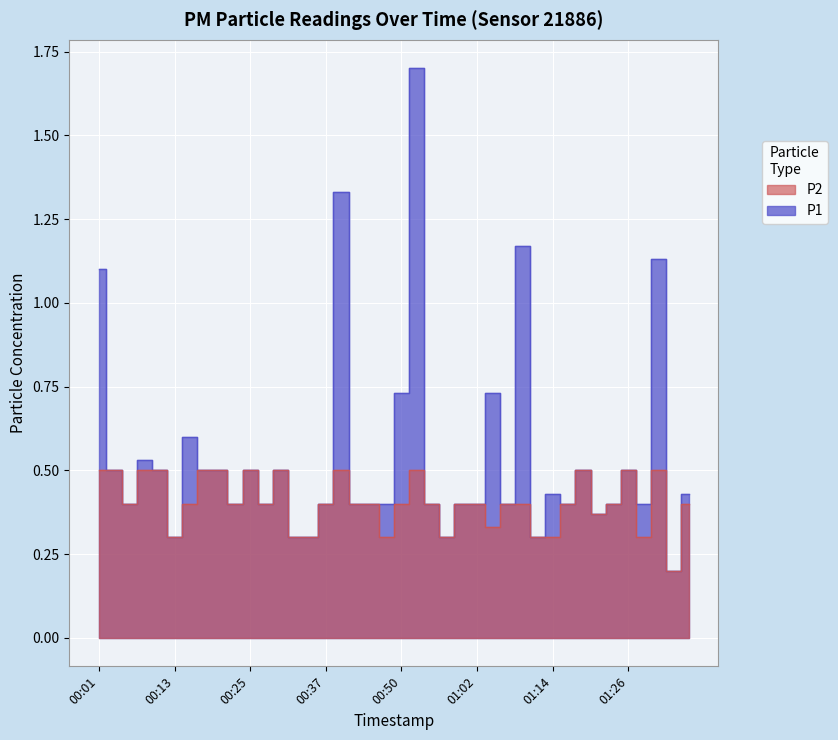

What is the average value of the P1 series?

0.5